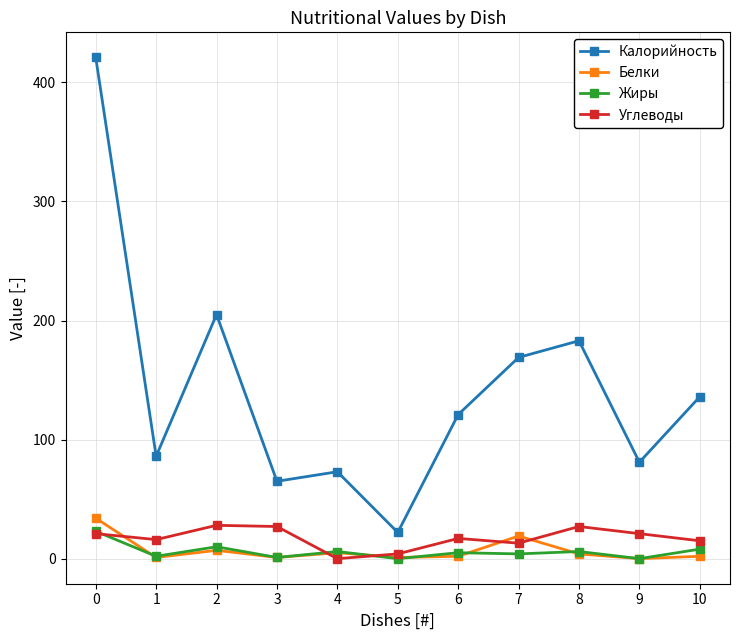

The value of Калорийность at 0 is 421. True or false?

True